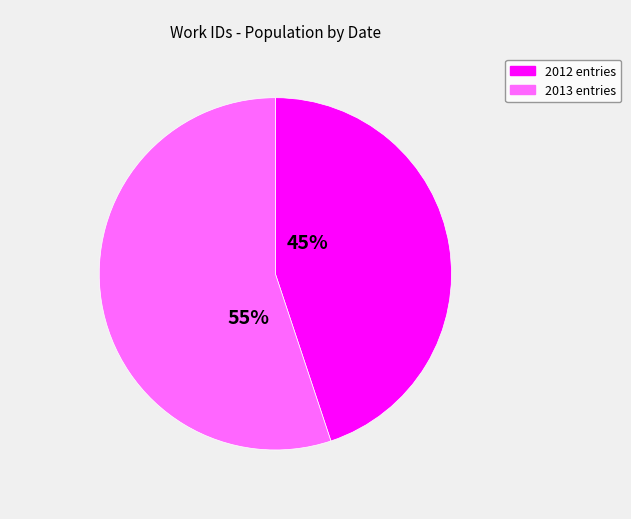

To the nearest percent, what is the average slice percentage?

50%